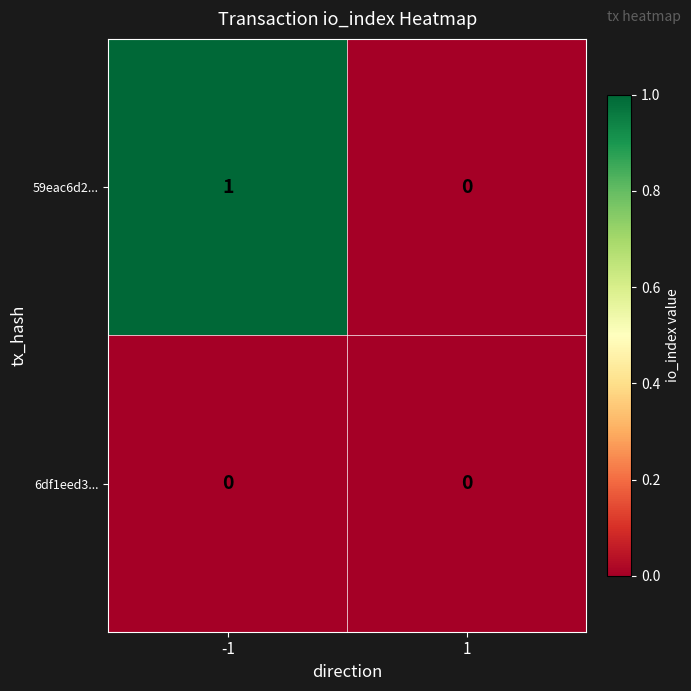

List the series in order of their overall mean, highest first.

59eac6d2..., 6df1eed3...